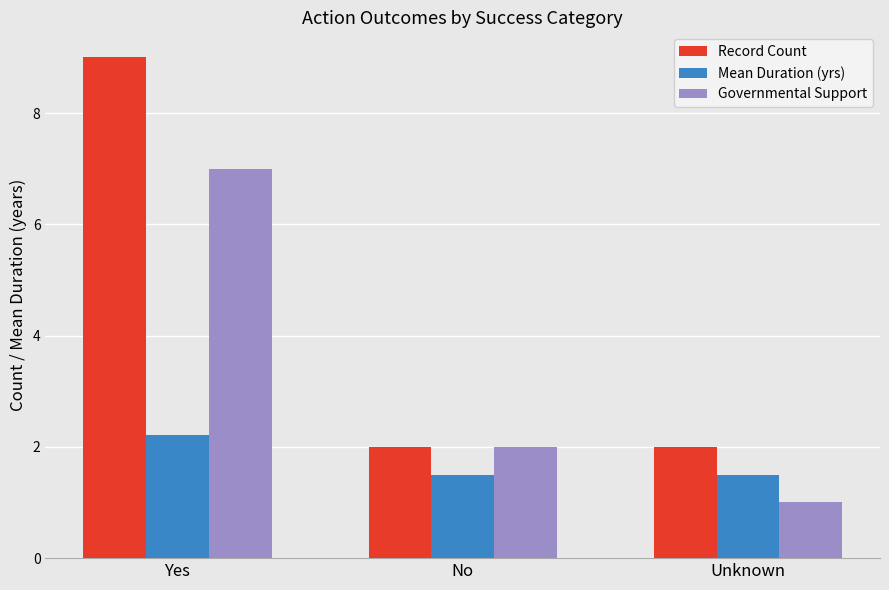

Does the chart contain stacked bars?

No